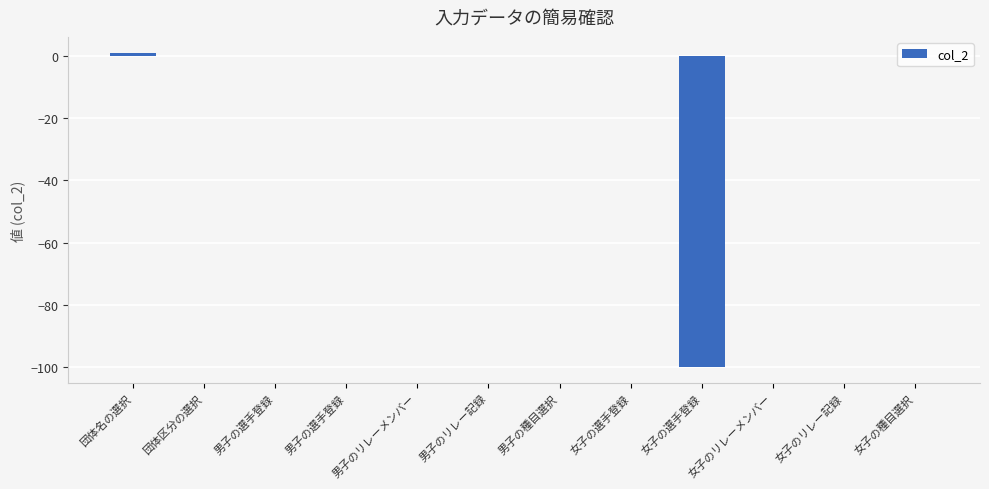

Count the number of categories in the chart.

12